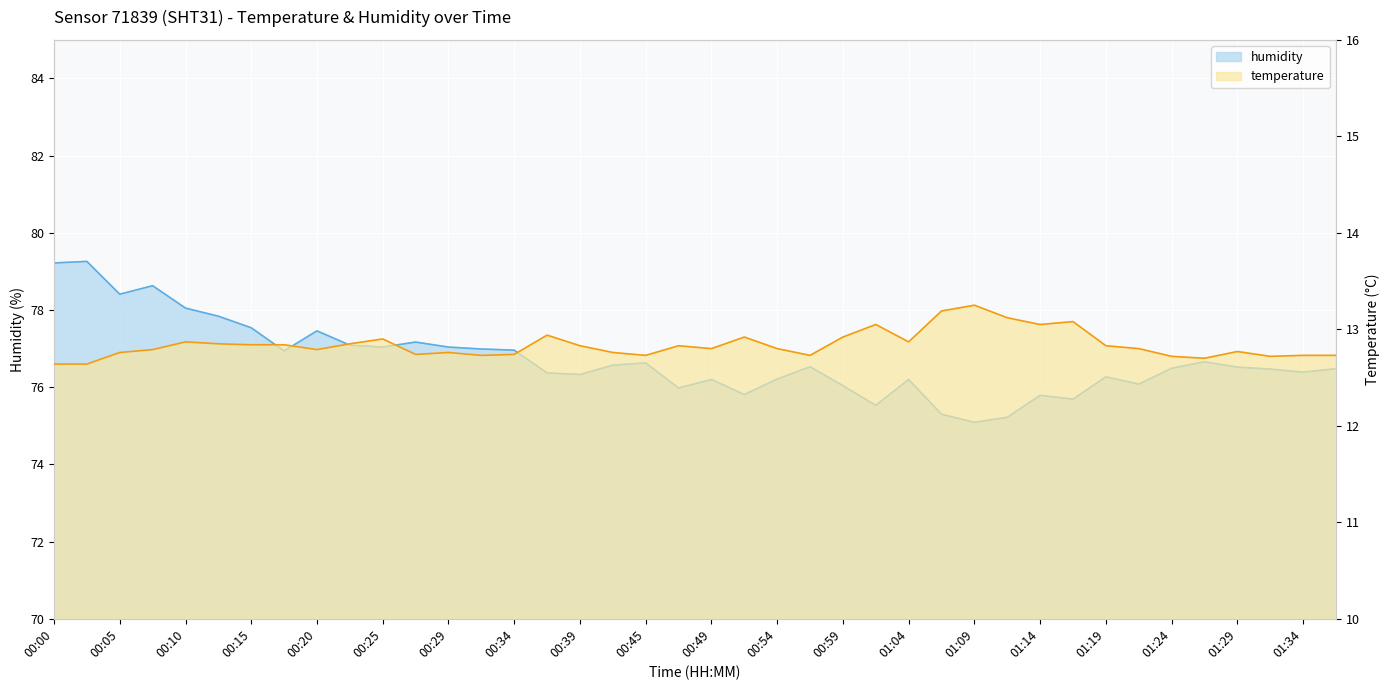

At which category does humidity reach its first local peak?

00:02